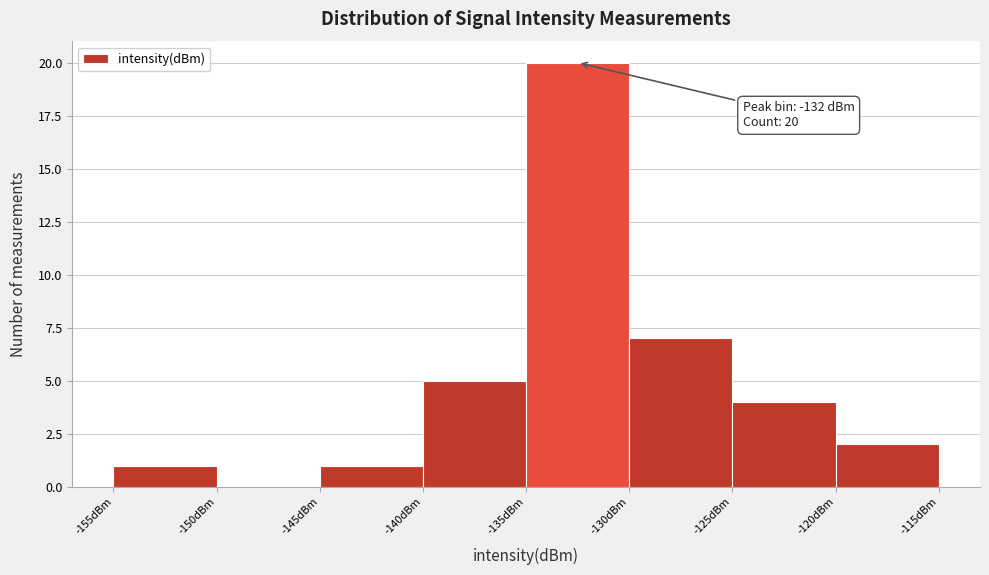

Over which range of the x-axis is the bar tallest?

-135 to -130